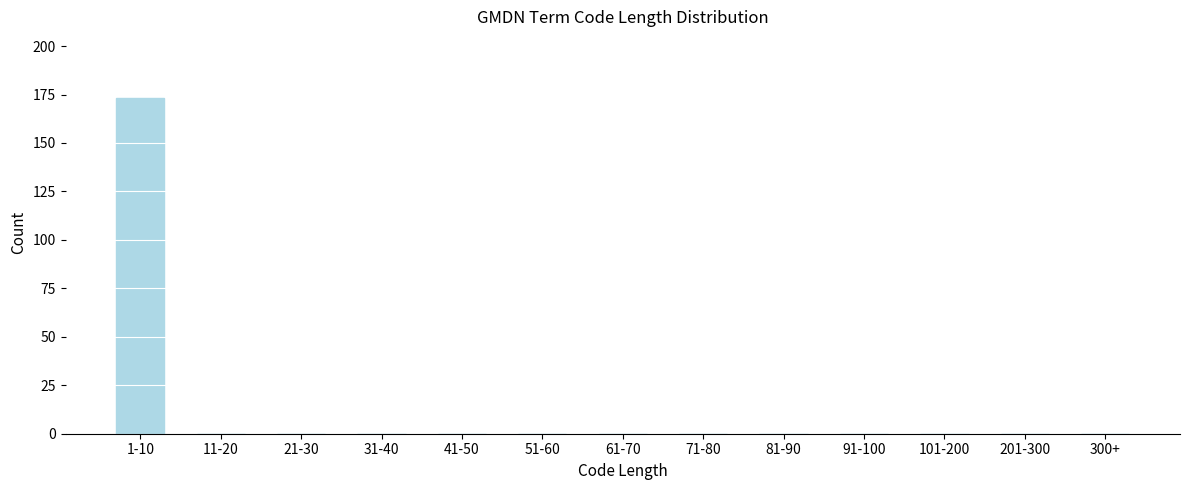

Reading right to left, extract all data points from this chart.

300+=0	201-300=0	101-200=0	91-100=0	81-90=0	71-80=0	61-70=0	51-60=0	41-50=0	31-40=0	21-30=0	11-20=0	1-10=173